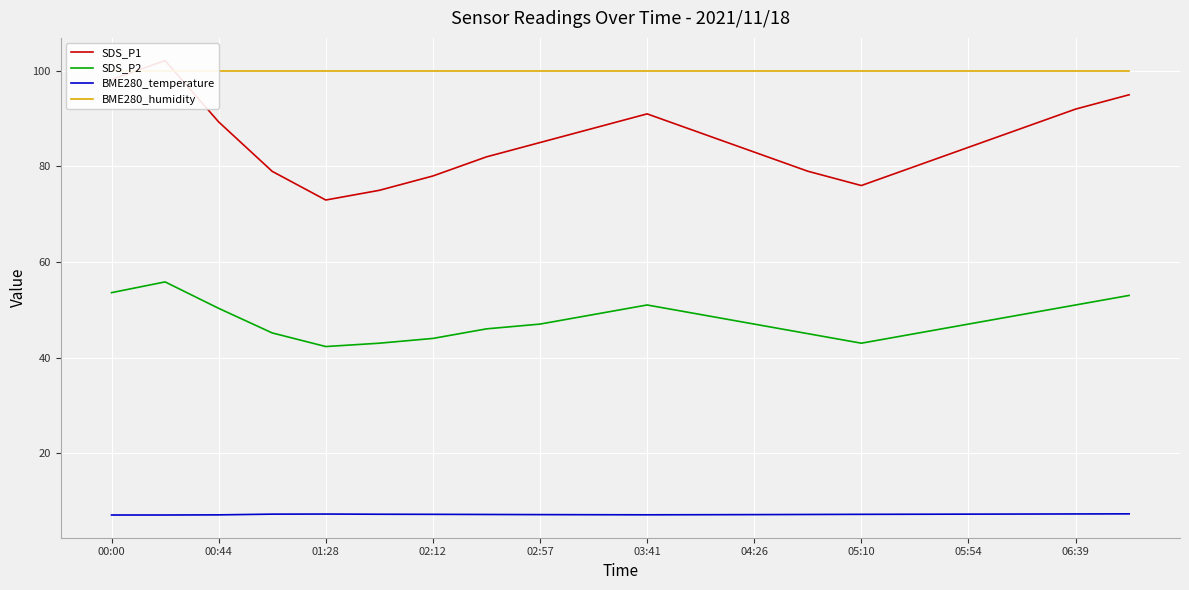

What is the total value across all series at 15?

232.2